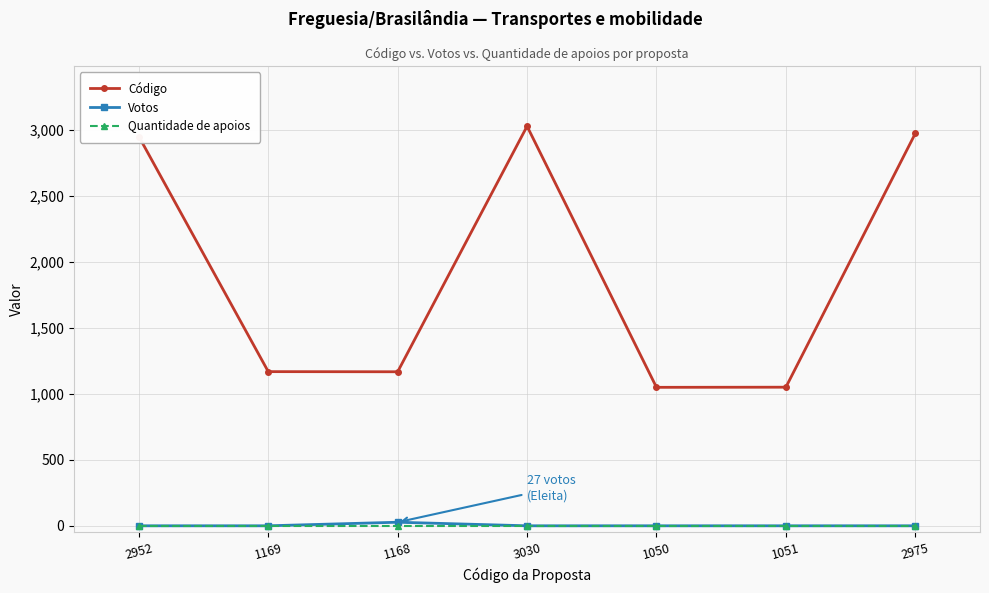

True or false: Código has more than 1 points higher than both neighbors.

False